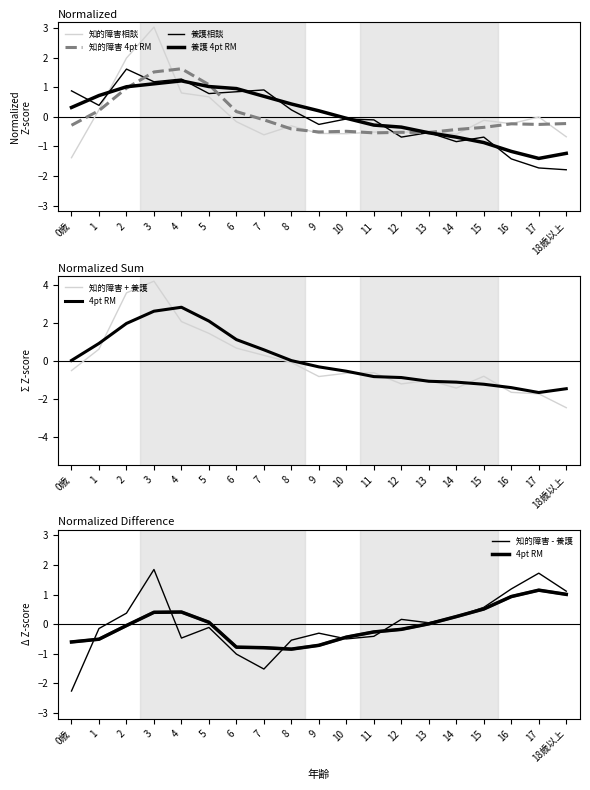

How many data points in 養護相談 are above 0?

9